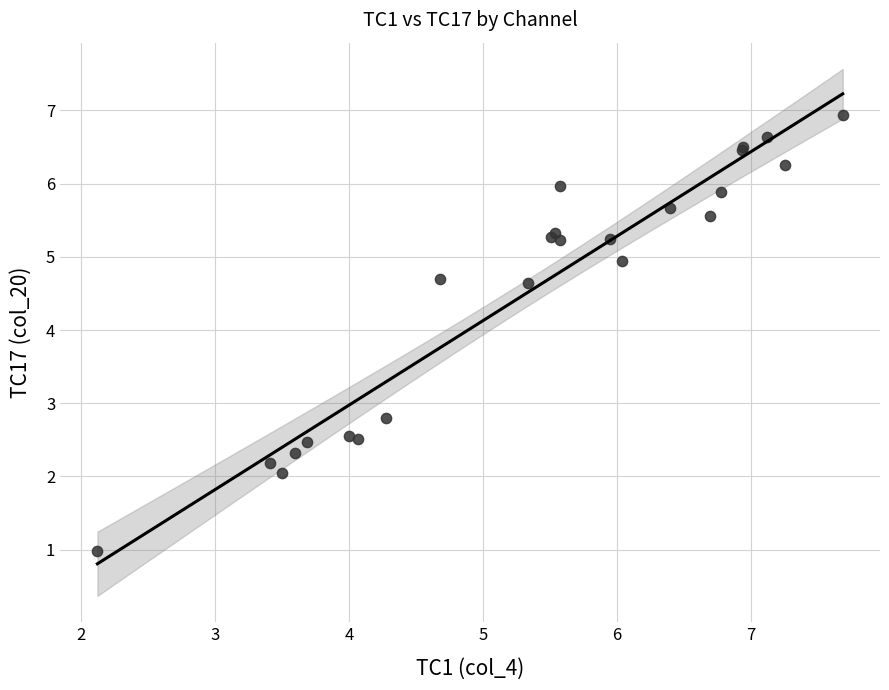

What Y value in the scatter plot is closest to 3?

2.8